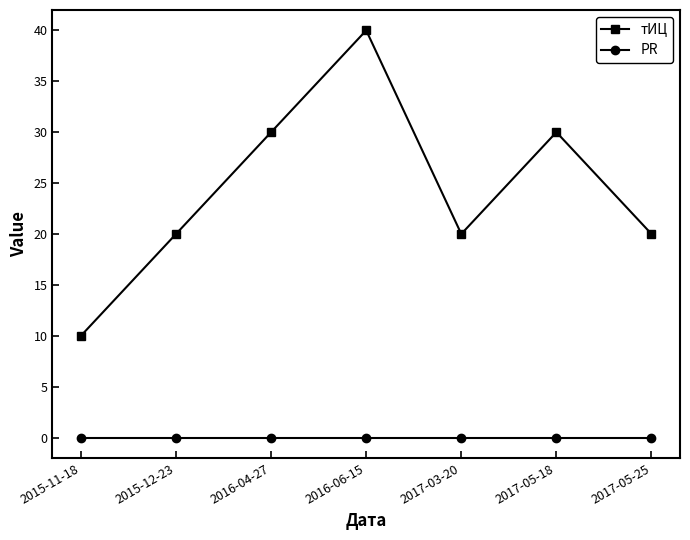

True or false: PR and тИЦ cross at least once.

False